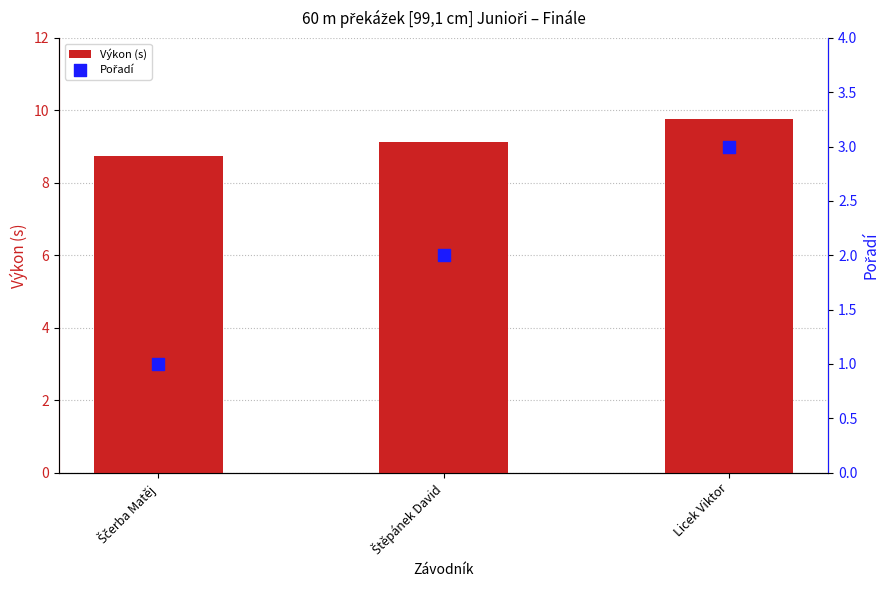

Which series has the largest total across all categories?

Výkon (s)